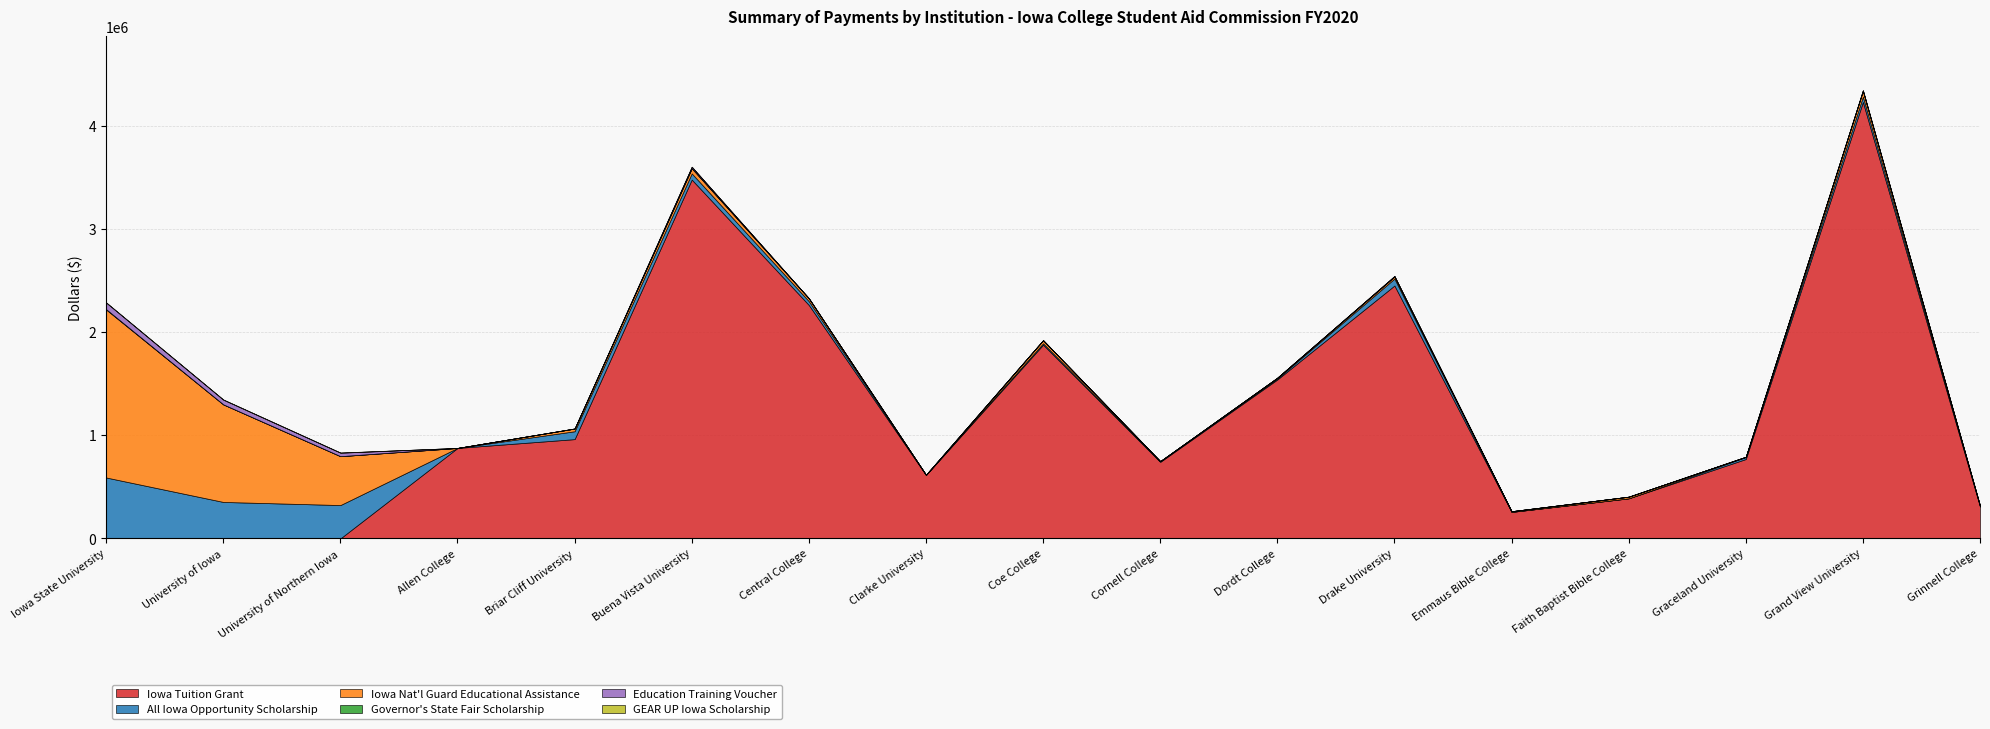

At which category does the chart reach its peak across all series?

Grand View University